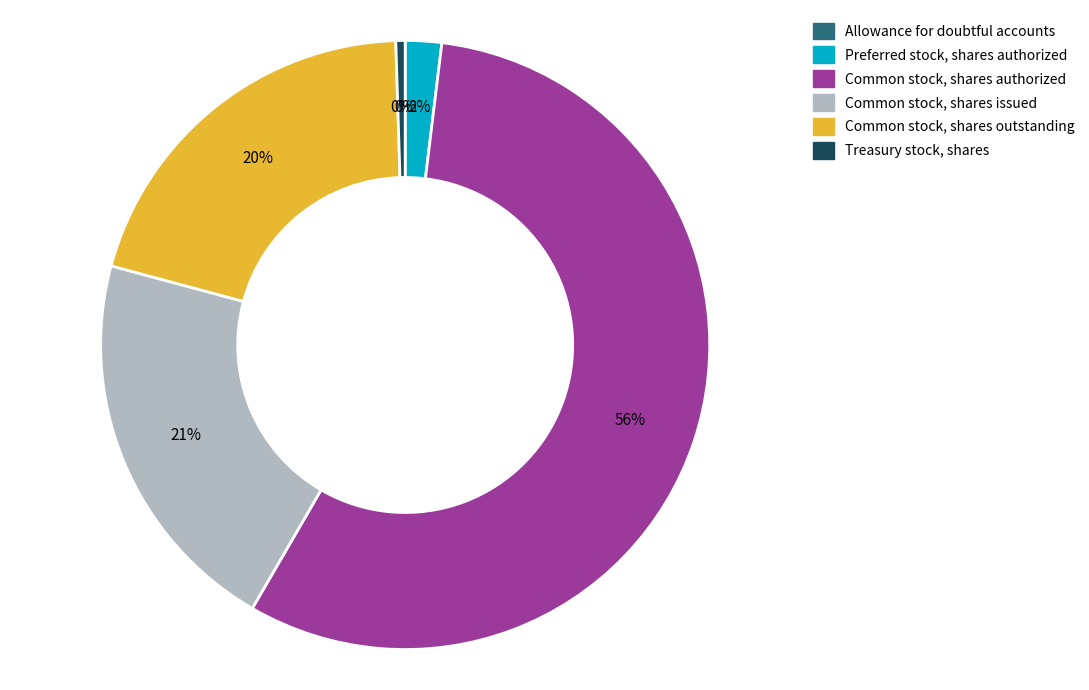

Is it true that Treasury stock, shares is 13% of the pie?

False